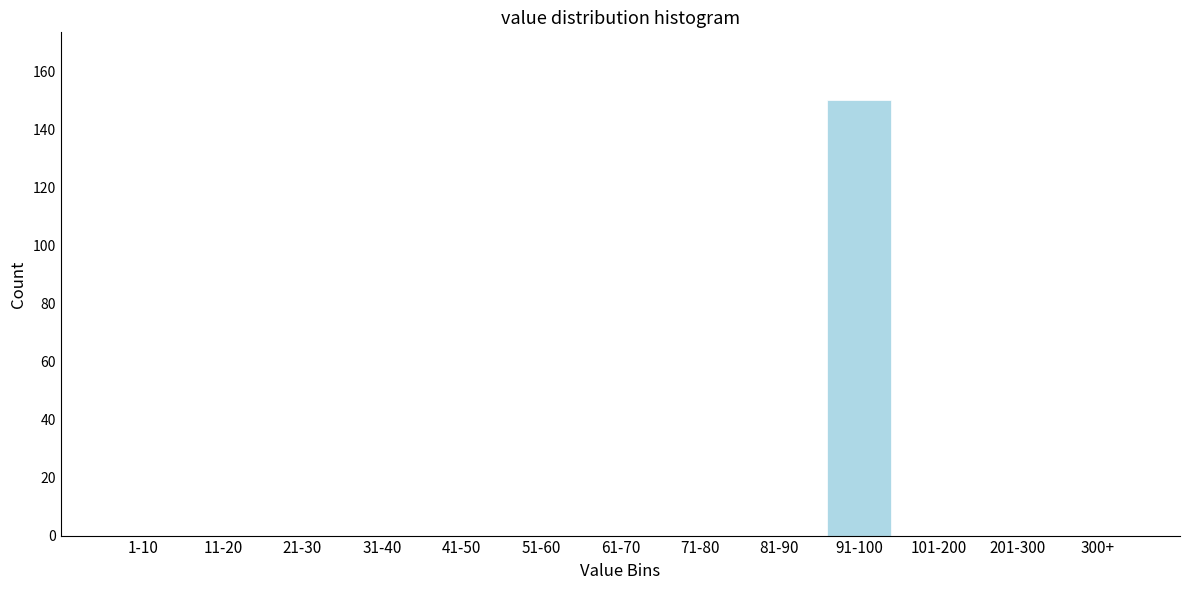

Reading left to right, extract all data points from this chart.

1-10=0	11-20=0	21-30=0	31-40=0	41-50=0	51-60=0	61-70=0	71-80=0	81-90=0	91-100=150	101-200=0	201-300=0	300+=0